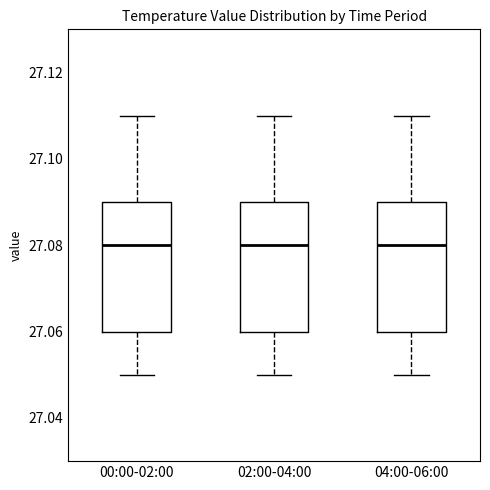

Reading left to right, read every box against the y-axis: the position of its median line, the range the box covers, and the ends of its whiskers. The values are not printed on the chart, so give them approximately, as read against the axis.

00:00-02:00: median 27.08, box 27.06 to 27.09, whiskers 27.05 to 27.11
02:00-04:00: median 27.08, box 27.06 to 27.09, whiskers 27.05 to 27.11
04:00-06:00: median 27.08, box 27.06 to 27.09, whiskers 27.05 to 27.11